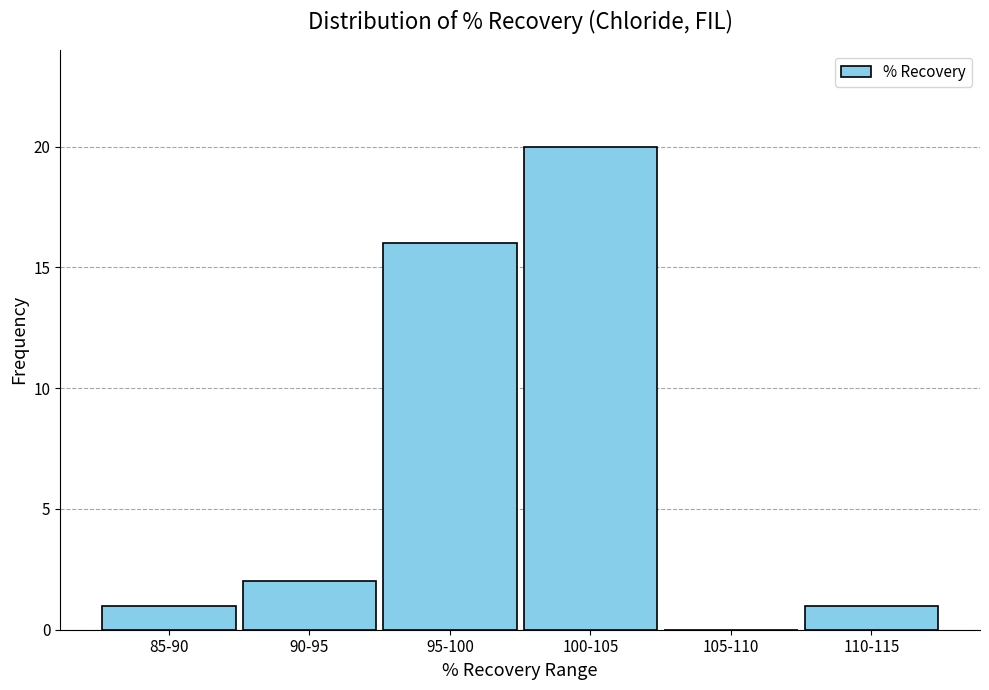

Reading left to right, list all the values displayed in this chart.

85-90=1	90-95=2	95-100=16	100-105=20	105-110=0	110-115=1